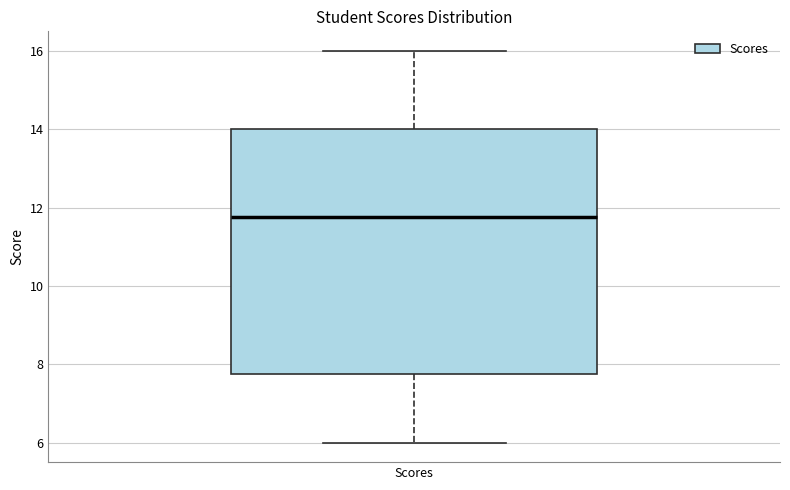

Transcribe this box plot: give where the median line is, the range the box spans, and where the two whiskers end, as read against the y-axis. The values are not printed on the chart, so give them approximately, as read against the axis.

median 11.8, box 7.8 to 14.0, whiskers 6.0 to 16.0